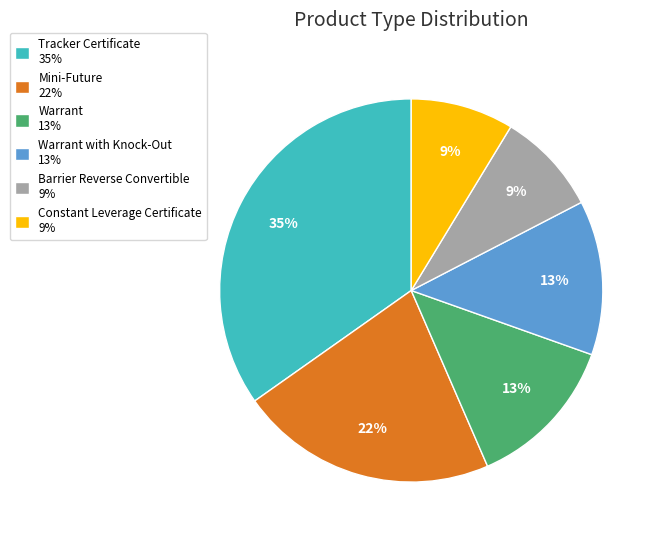

Combined, do Warrant 13% and Warrant with Knock-Out 13% account for over 50%?

No